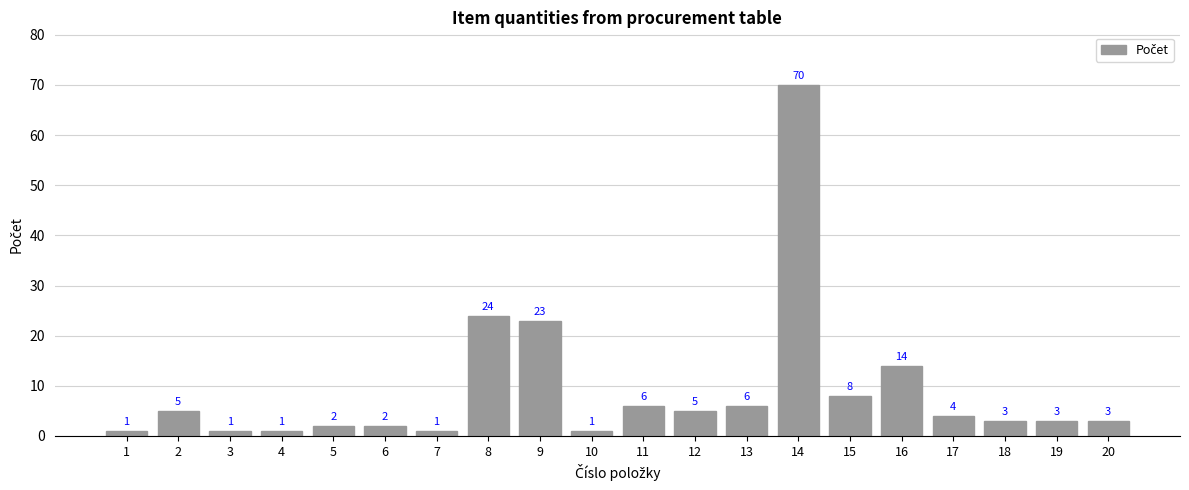

Reading left to right, list all the values displayed in this chart.

1=1	2=5	3=1	4=1	5=2	6=2	7=1	8=24	9=23	10=1	11=6	12=5	13=6	14=70	15=8	16=14	17=4	18=3	19=3	20=3